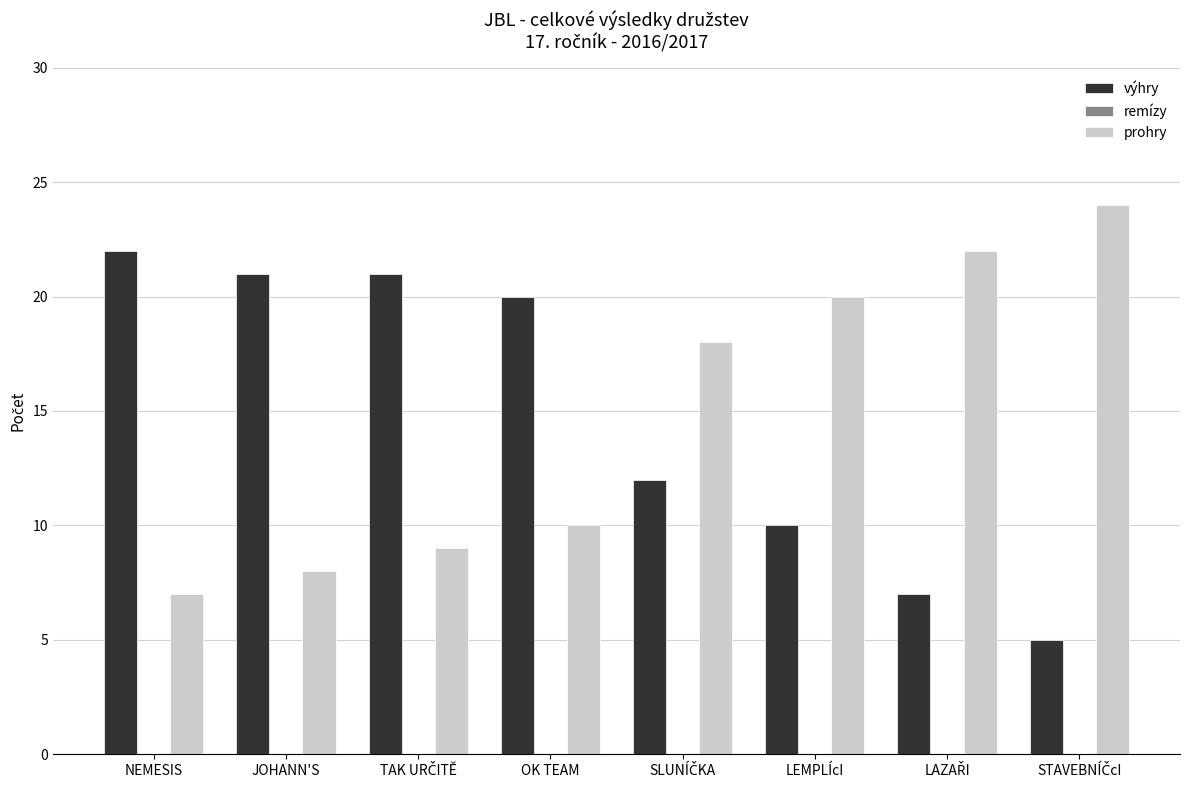

Reading left to right, what are all the values shown in this chart?

výhry: 22	21	21	20	12	10	7	5
prohry: 7	8	9	10	18	20	22	24